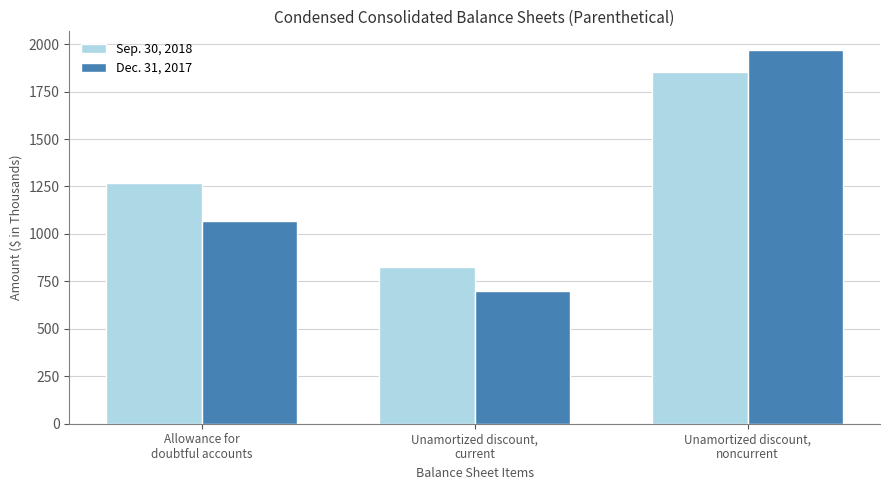

Which series has the widest spread of values?

Dec. 31, 2017